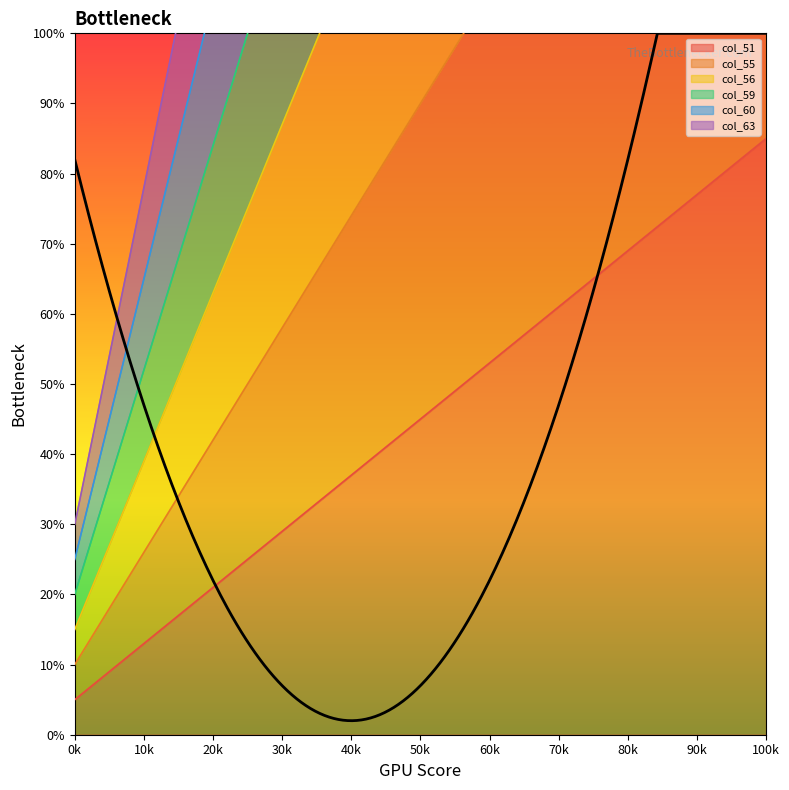

Which category has the lowest value in the col_51 series?

0k